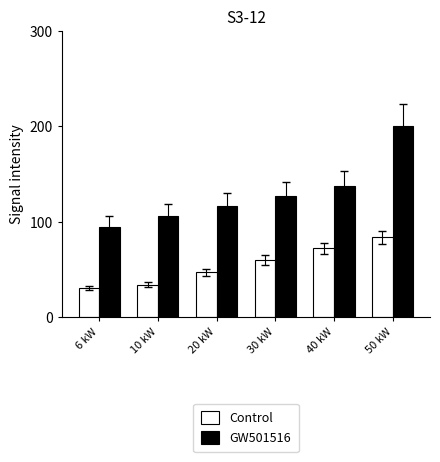

At 30 kW, list the series in order from largest to smallest.

GW501516, Control